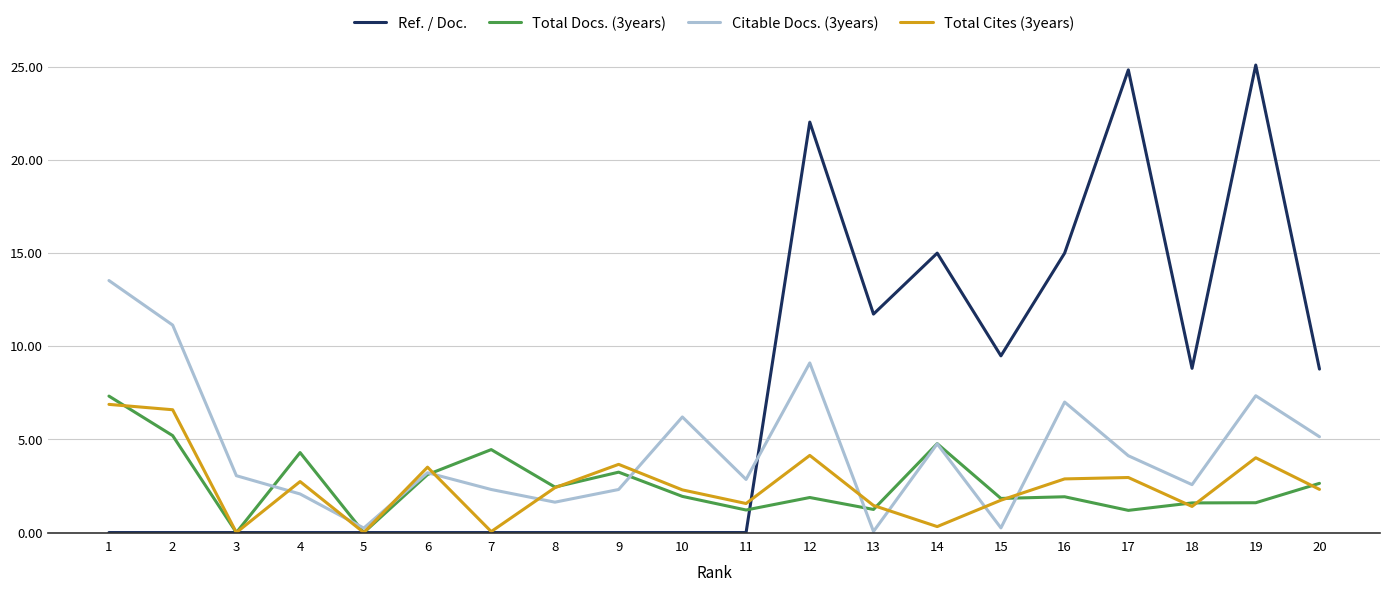

After their last crossing, which series has the higher values: Total Cites (3years) or Citable Docs. (3years)?

Citable Docs. (3years)